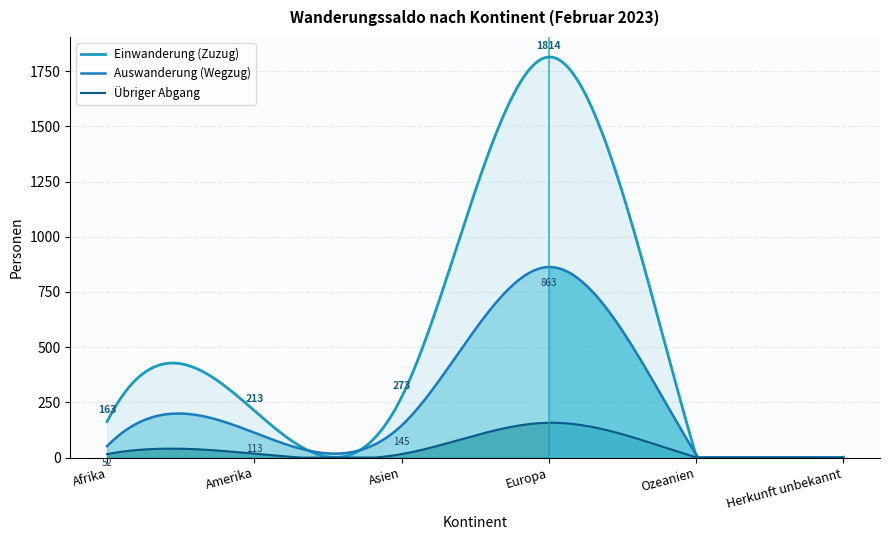

What is the label of the 5th point from the right?

Amerika